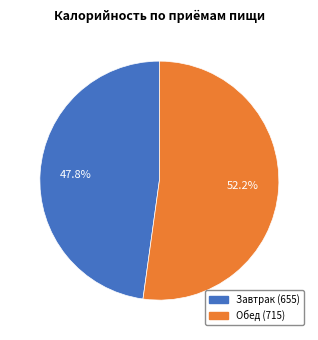

What is the largest slice in the pie chart?

Обед